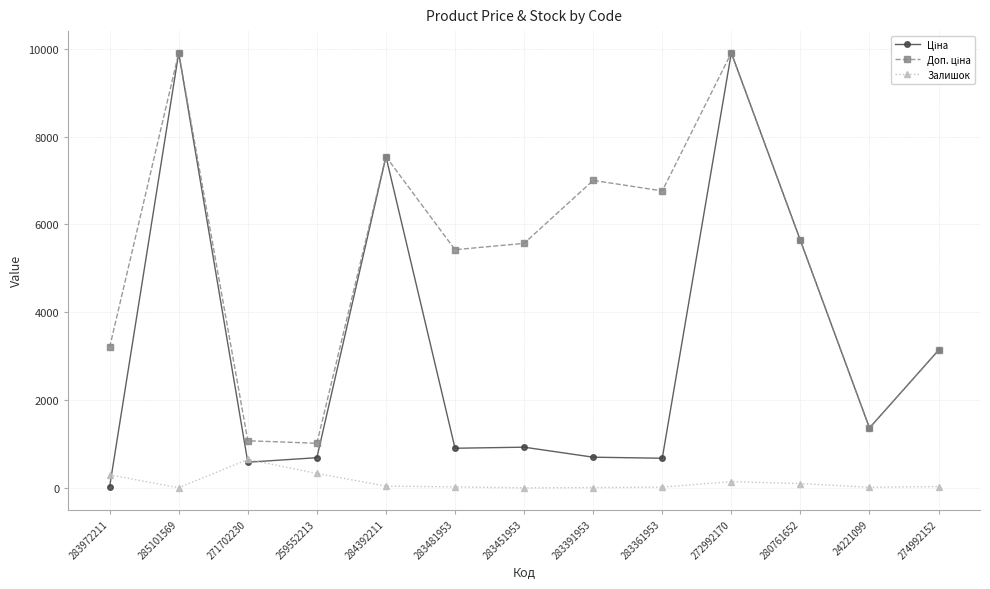

The Залишок series shows 2.0 at 283451953. True or false?

True